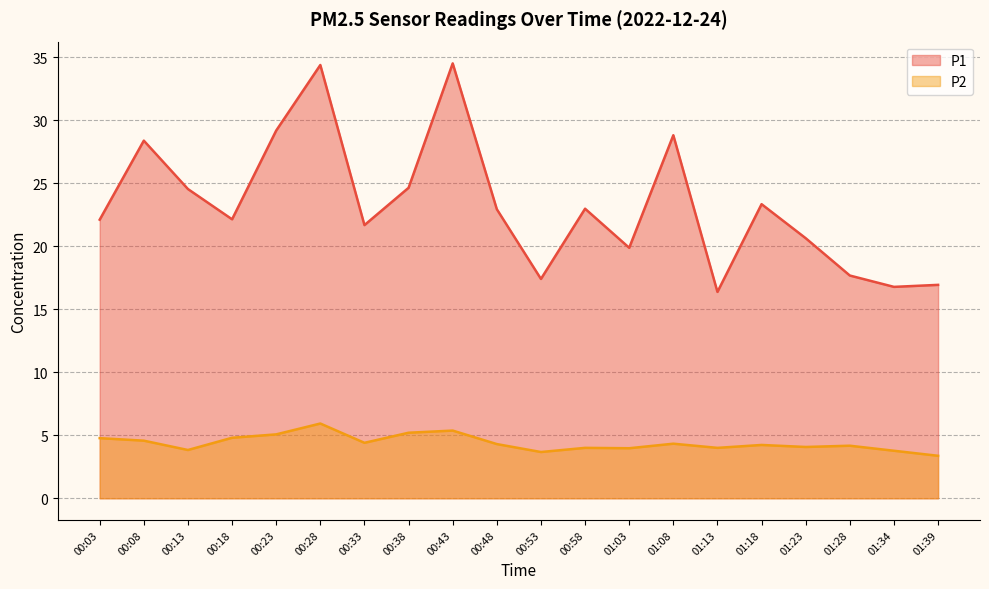

At which category does P2 reach its first local peak?

00:28